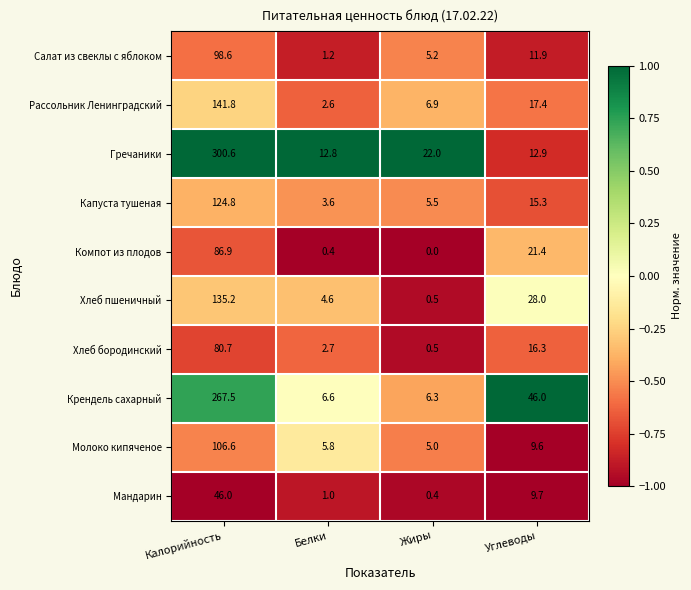

What is the spread (max minus min) of values at Жиры?

22.0